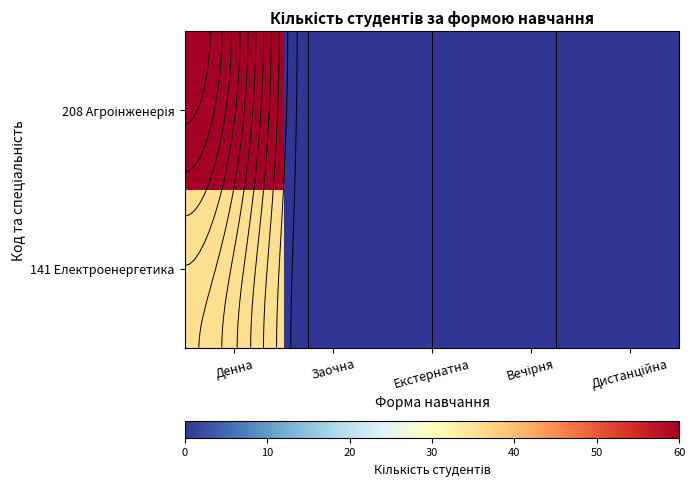

Rank the series by their average value, from highest to lowest.

208 Агроінженерія, 141 Електроенергетика